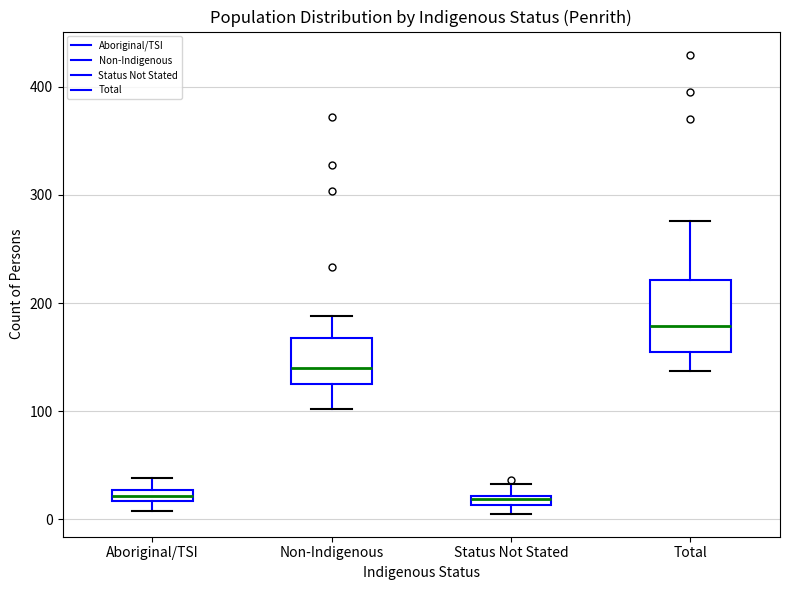

Which box is the tallest, from its lower edge to its upper edge?

Total